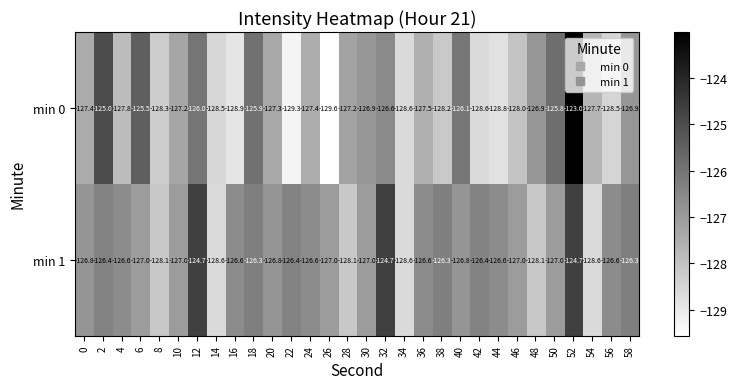

Where is min 0 nearest to the value -126?

12